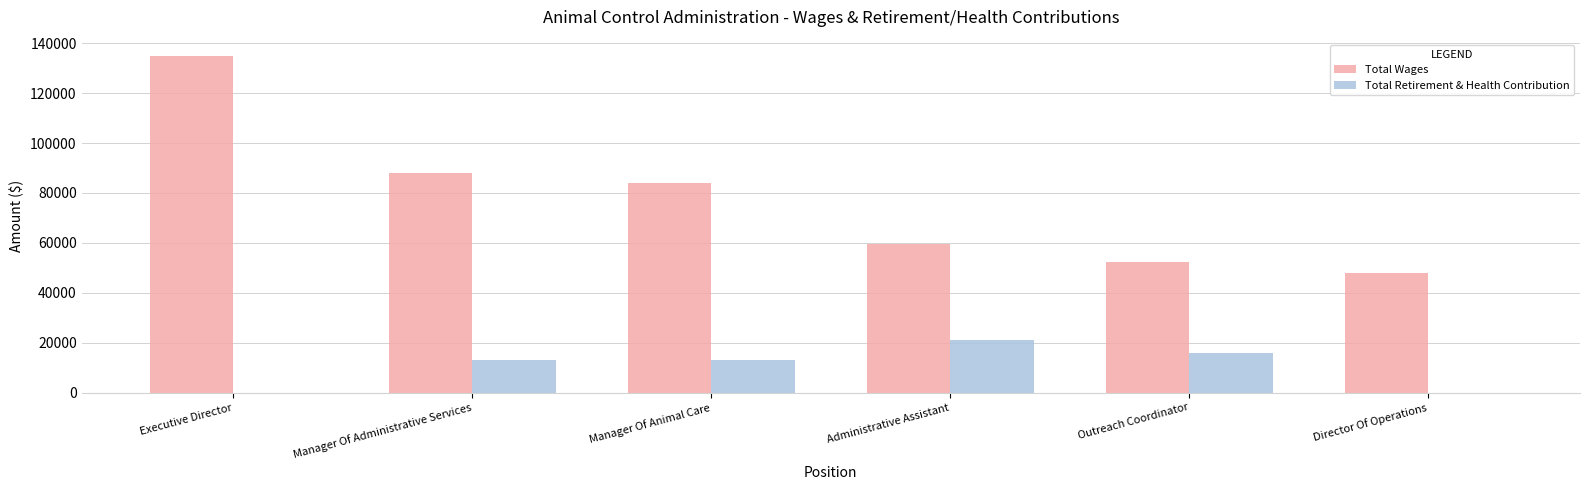

Which series changed the most between Executive Director and Manager Of Animal Care?

Total Wages